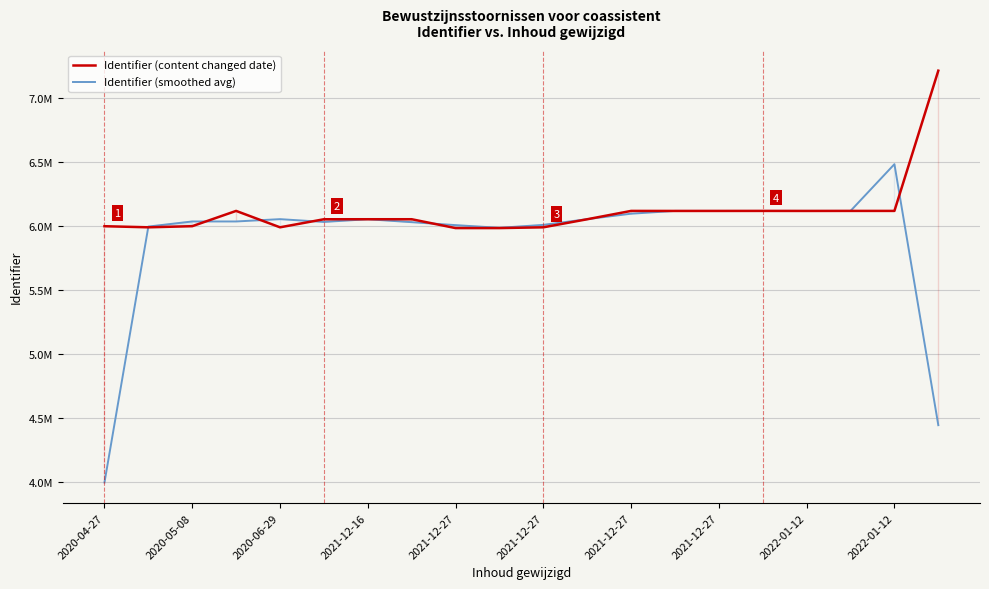

What is the total value across all series at 2021-12-27?

11993975.3